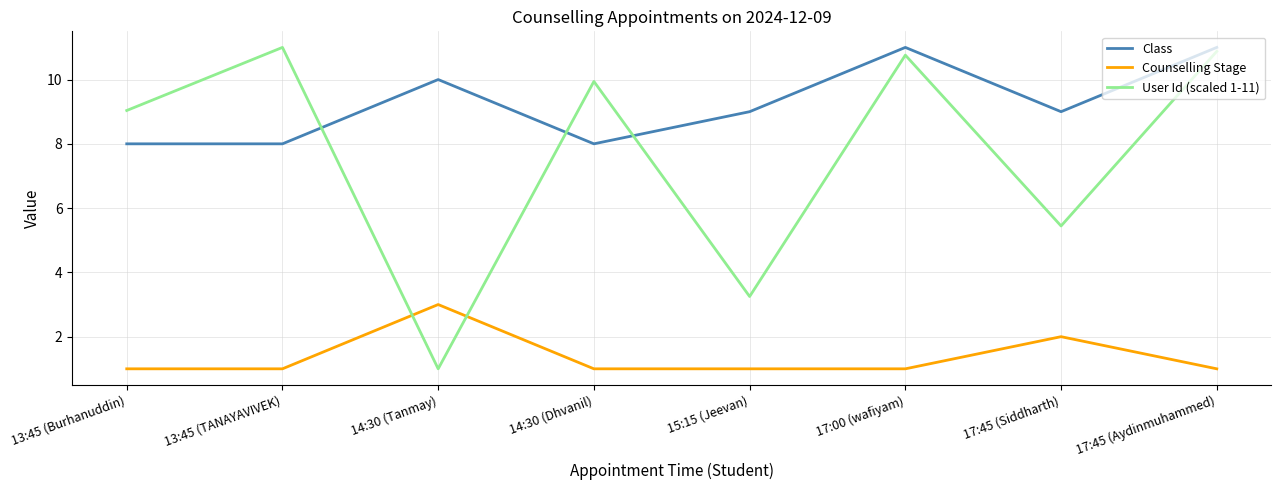

Is it true that User Id (scaled 1-11) equals 13.1 at 14:30 (Dhvanil)?

False